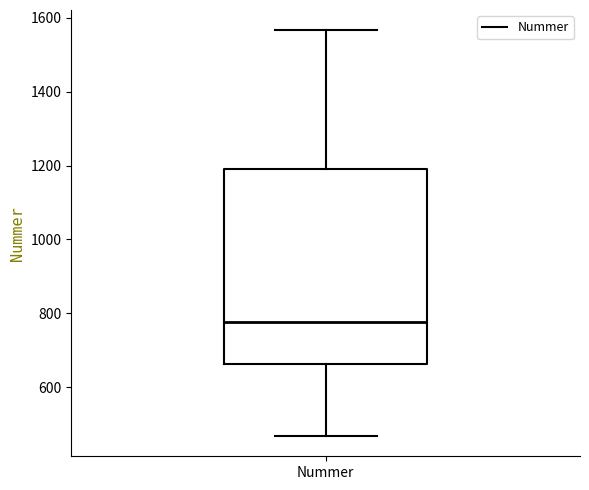

Where does the median line of the box for Nummer sit on the y-axis? The values are not printed on the chart, so give them approximately, as read against the axis.

780